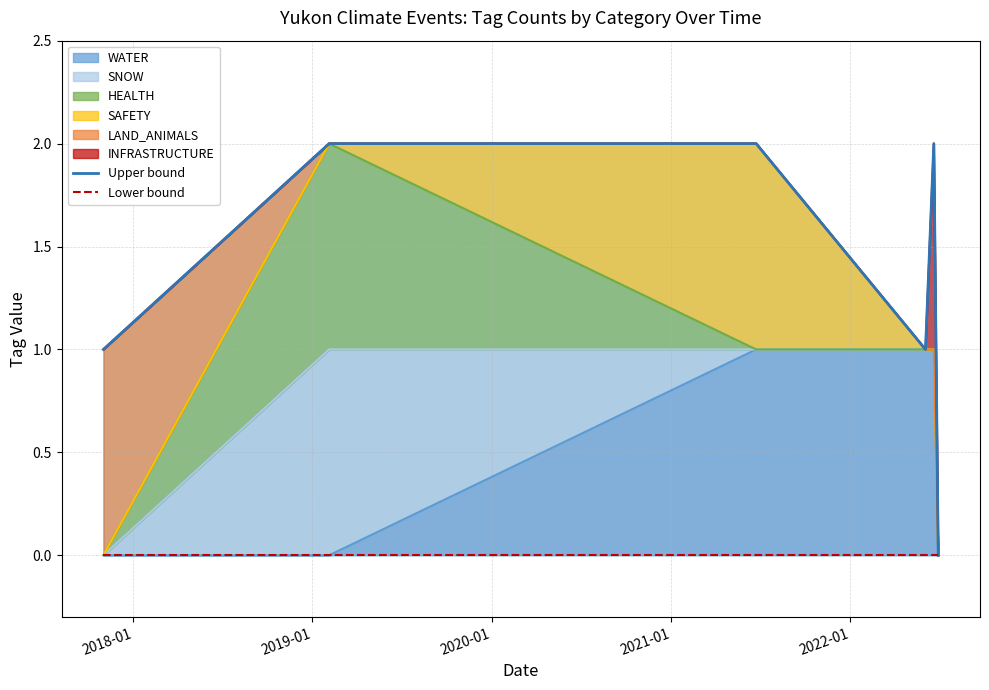

The Lower bound series shows 0 at 2021-01. True or false?

True